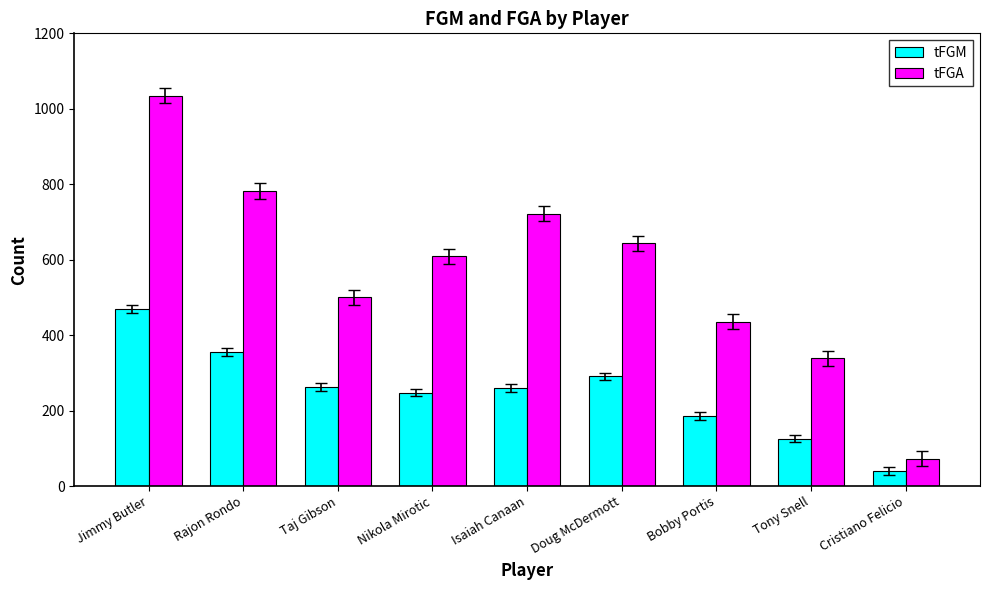

How many values in the tFGM series are below 260?

4